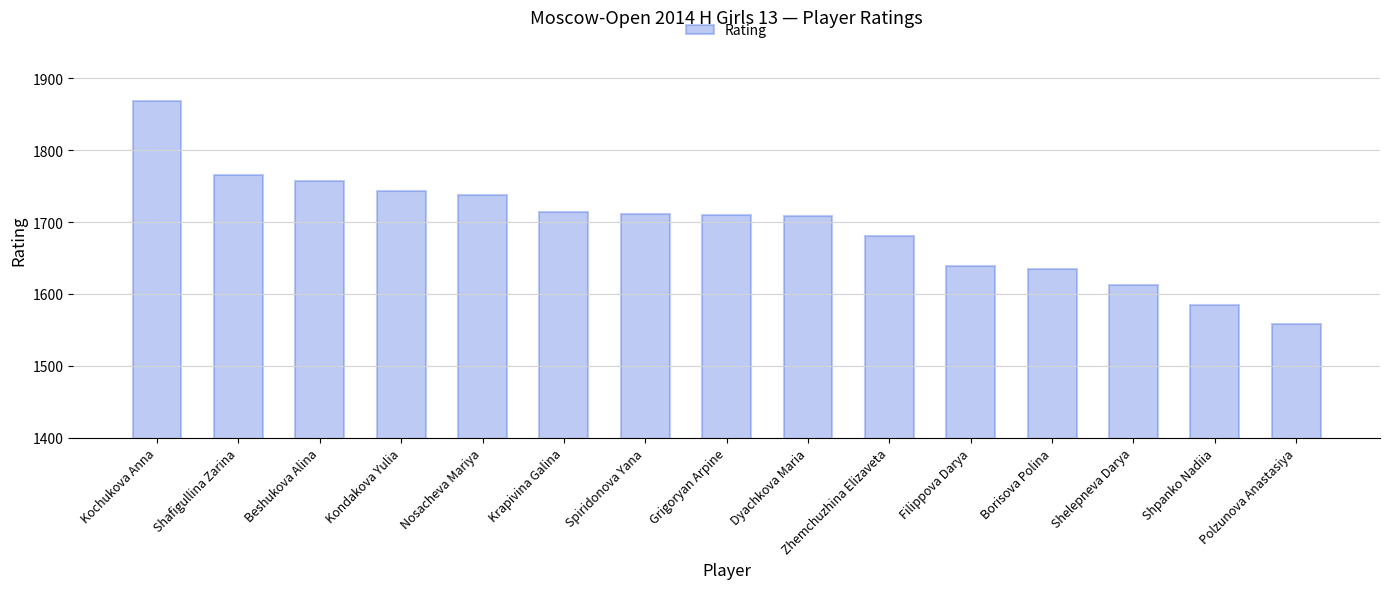

What is the change in value from Shafigullina Zarina to Shpanko Nadiia?

-180